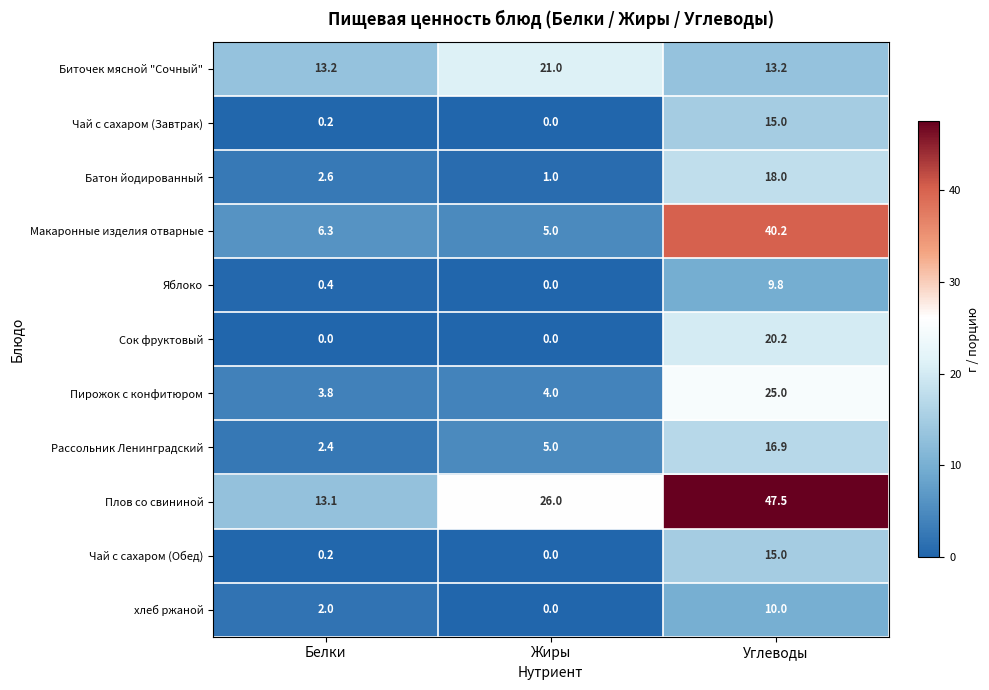

Is the value of Сок фруктовый at Белки greater than the value of Рассольник Ленинградский at Углеводы?

No